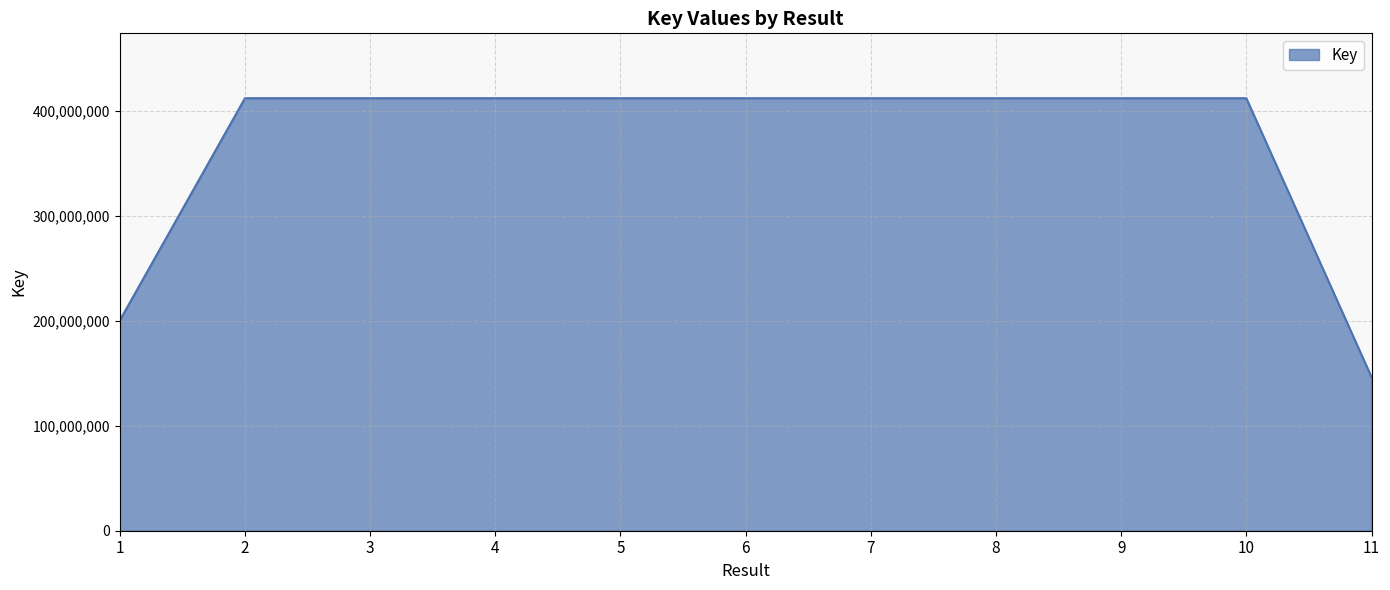

How many distinct data groups are displayed?

1